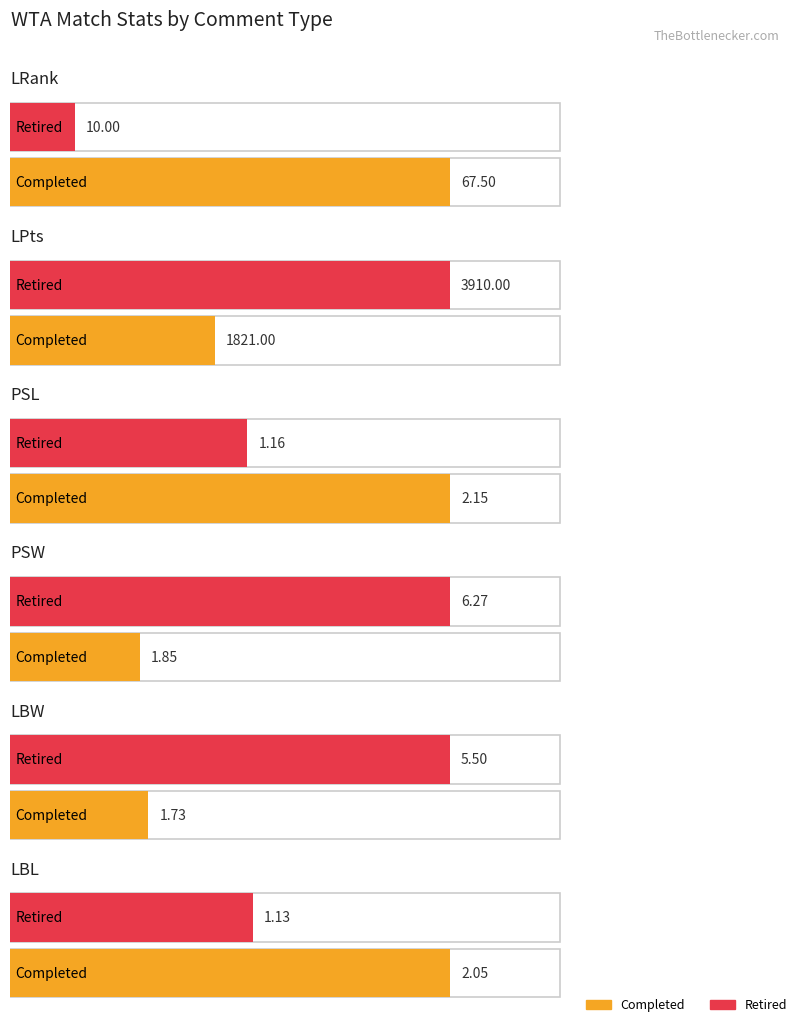

What is the spread (max minus min) of values at LBL?

0.9